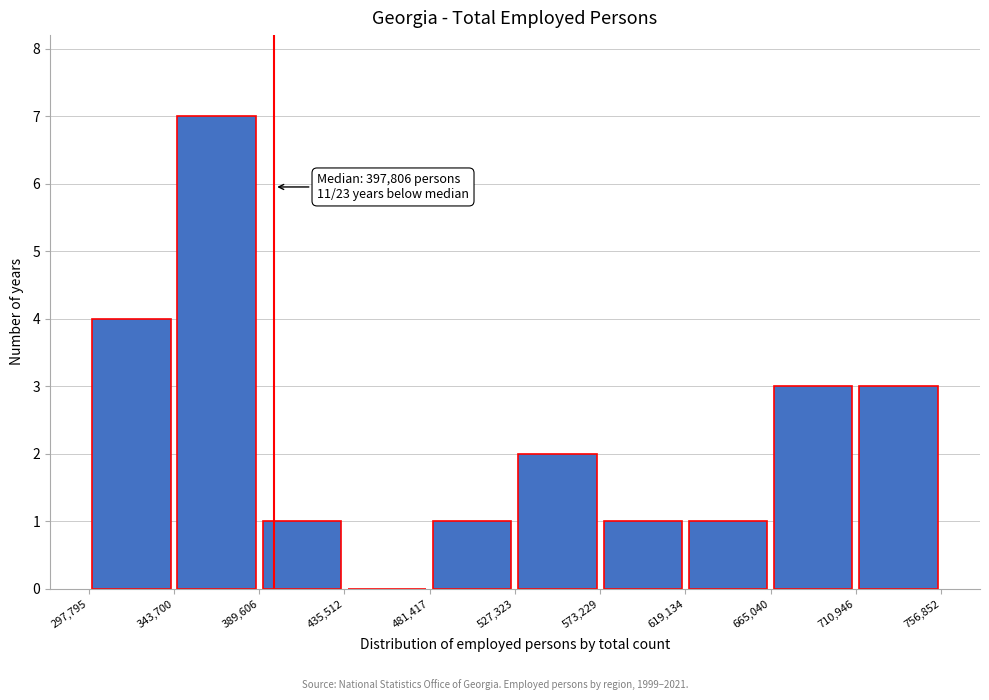

Which range on the x-axis has the tallest bar?

343,700 to 389,606